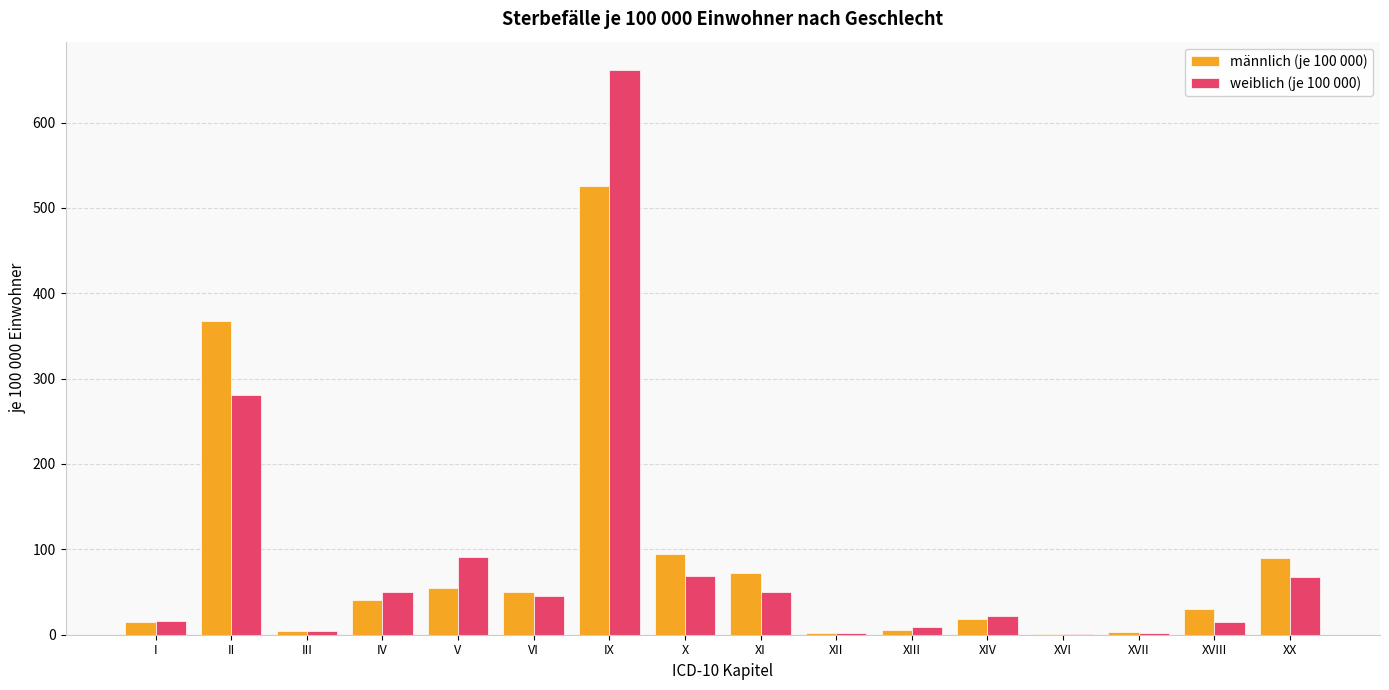

The männlich (je 100 000) series shows 71.7 at XI. True or false?

True